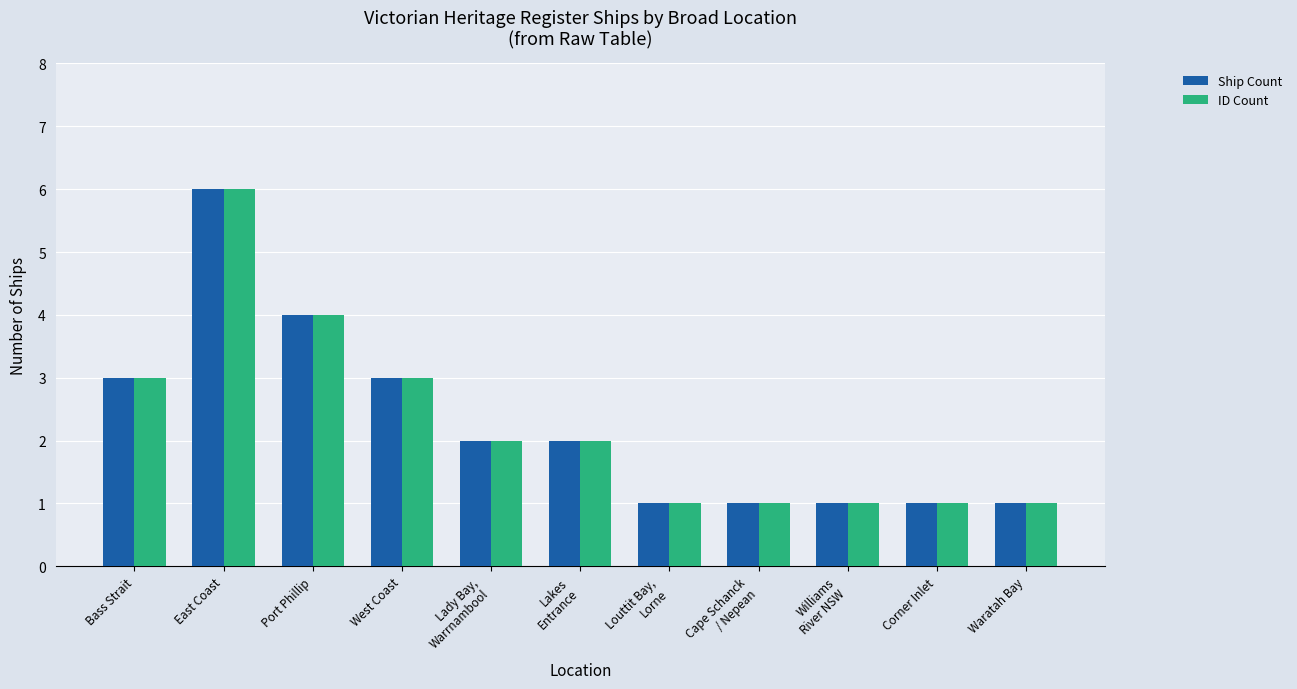

What is the minimum value shown in the chart?

1